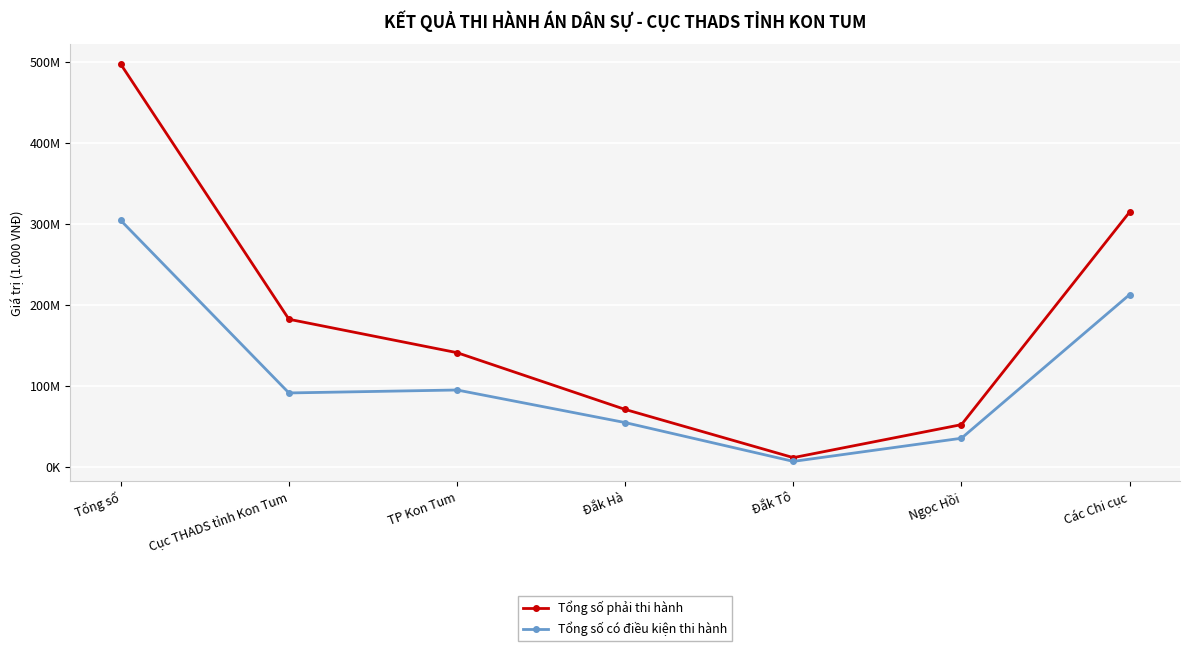

At how many categories does at least one series exceed 96319163?

4